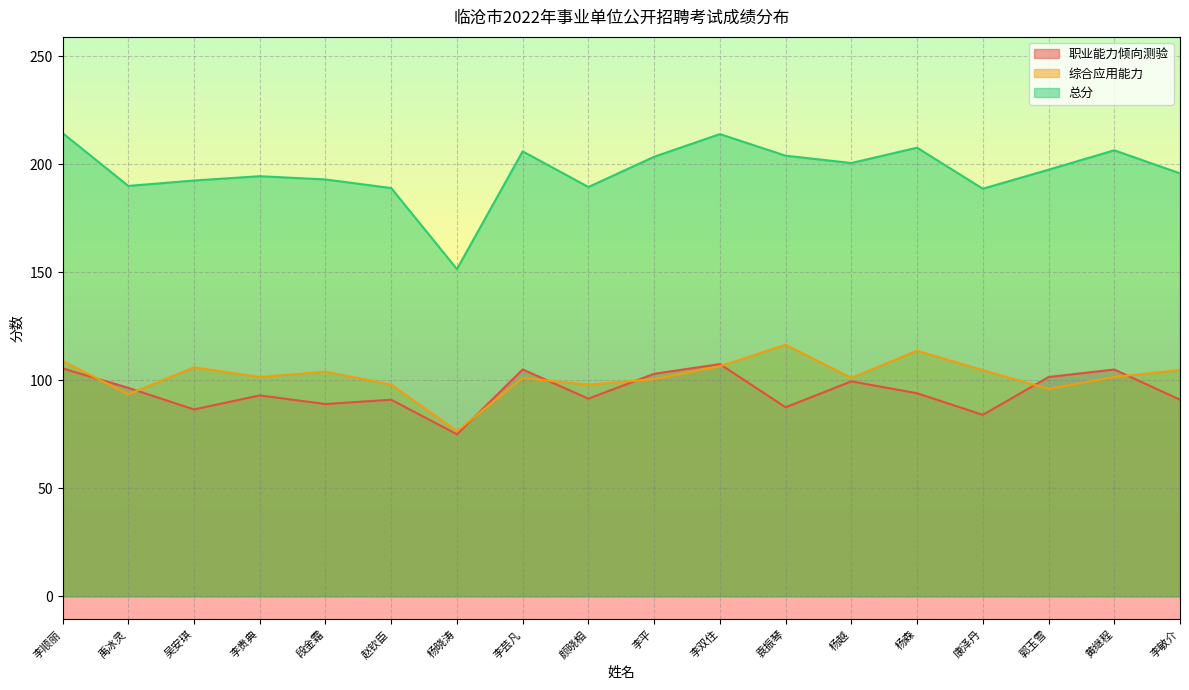

Reading left to right, transcribe all the data shown in this chart.

职业能力倾向测验: 李顺丽=105.5	禹冰灵=96.5	吴安琪=86.5	李贵典=93.0	段金霜=89.0	赵钦臣=91.0	杨晓涛=75.0	李芸凡=105.0	颜晓相=91.5	李平=103.0	李双住=107.5	袁振琴=87.5	杨越=99.5	杨森=94.0	康泽丹=84.0	郭玉雪=101.5	黄继程=105.0	李敏介=91.0
综合应用能力: 李顺丽=109.0	禹冰灵=93.5	吴安琪=106.0	李贵典=101.5	段金霜=104.0	赵钦臣=98.0	杨晓涛=76.5	李芸凡=101.0	颜晓相=98.0	李平=100.5	李双住=106.5	袁振琴=116.5	杨越=101.1	杨森=113.7	康泽丹=104.7	郭玉雪=96.0	黄继程=101.5	李敏介=104.8
总分: 李顺丽=214.5	禹冰灵=190.0	吴安琪=192.5	李贵典=194.5	段金霜=193.0	赵钦臣=189.0	杨晓涛=151.5	李芸凡=206.0	颜晓相=189.5	李平=203.5	李双住=214.0	袁振琴=204.0	杨越=200.6	杨森=207.7	康泽丹=188.7	郭玉雪=197.5	黄继程=206.5	李敏介=195.8